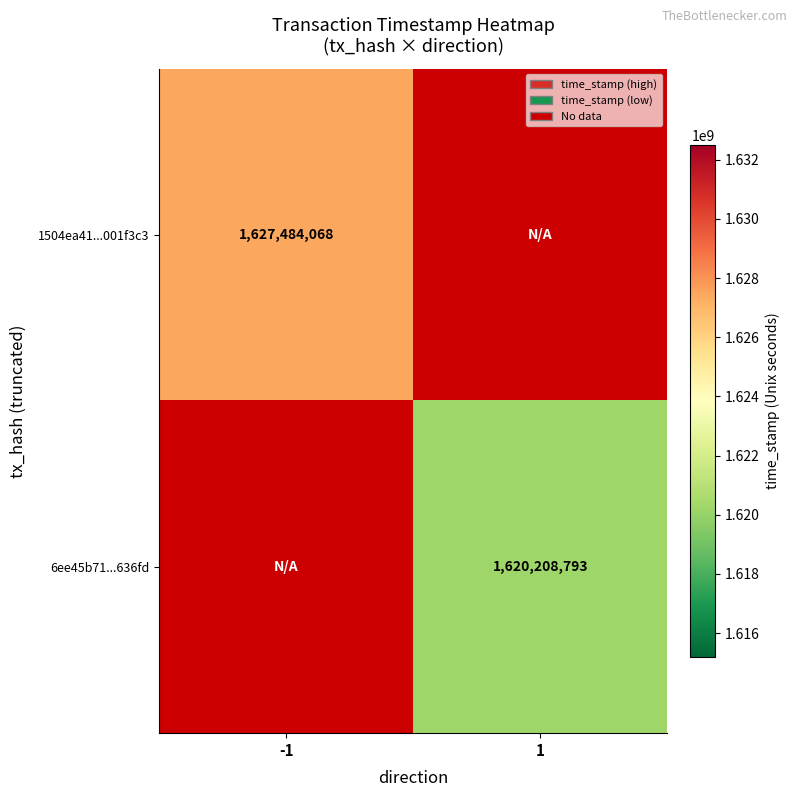

The 1504ea41...001f3c3 series shows 485386595 at -1. True or false?

False